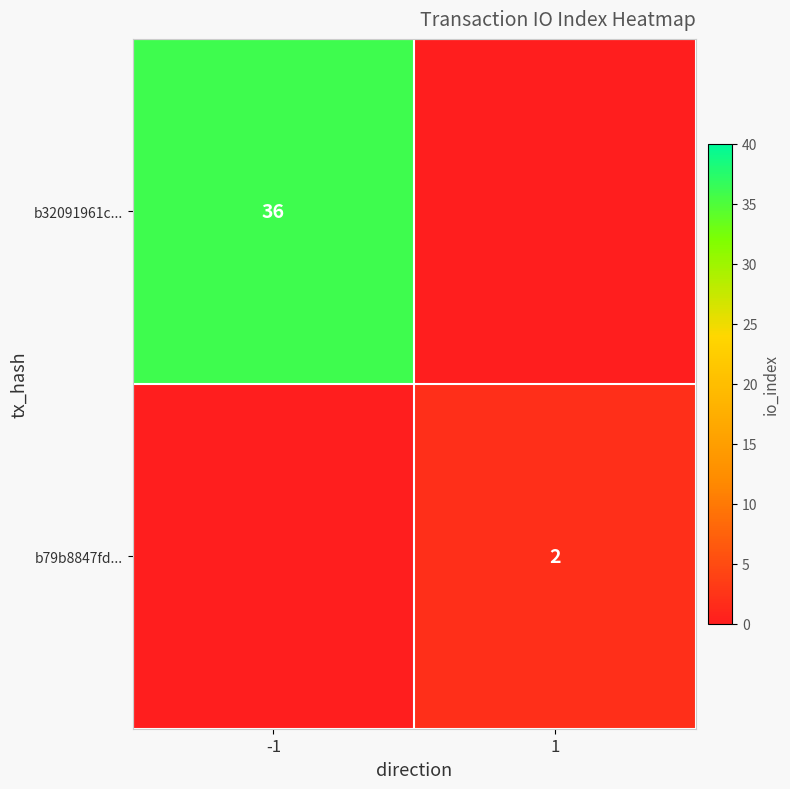

Is the value of b32091961c... at -1 greater than the value of b79b8847fd... at 1?

Yes